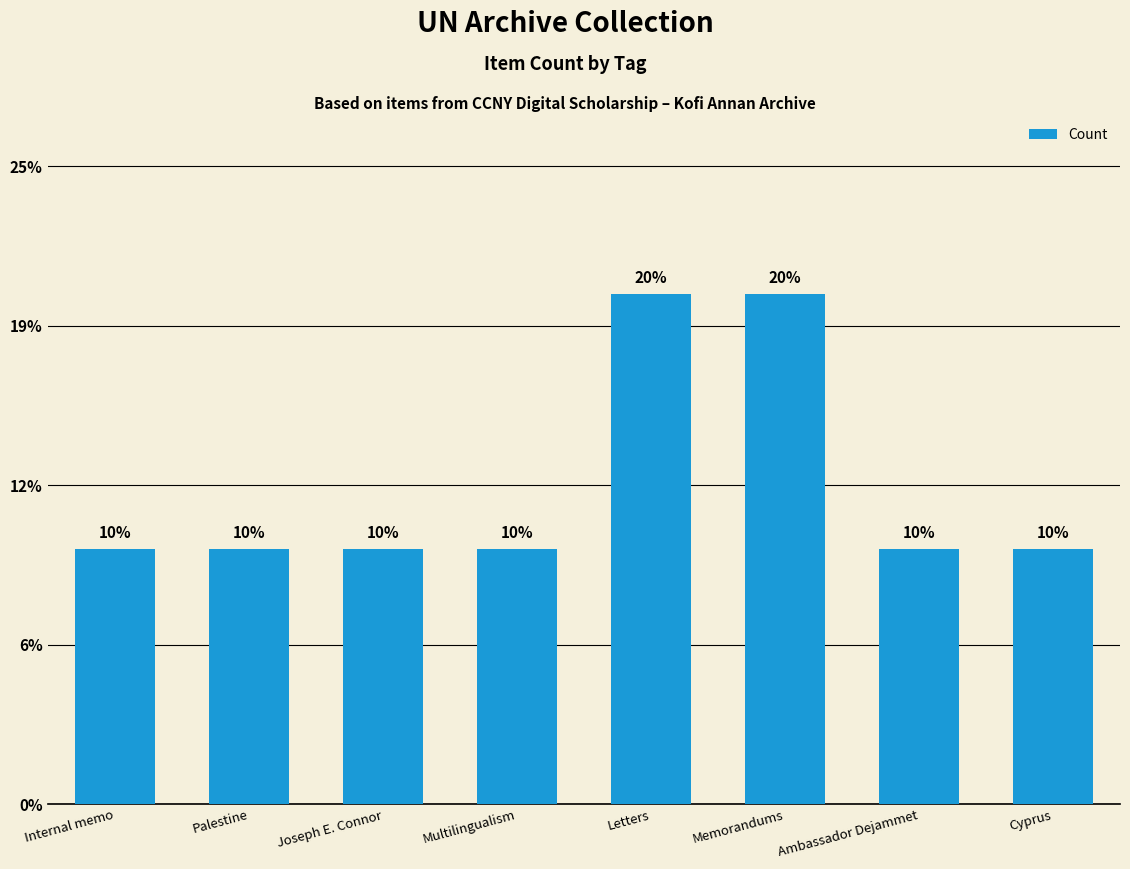

Does the chart contain any negative values?

No